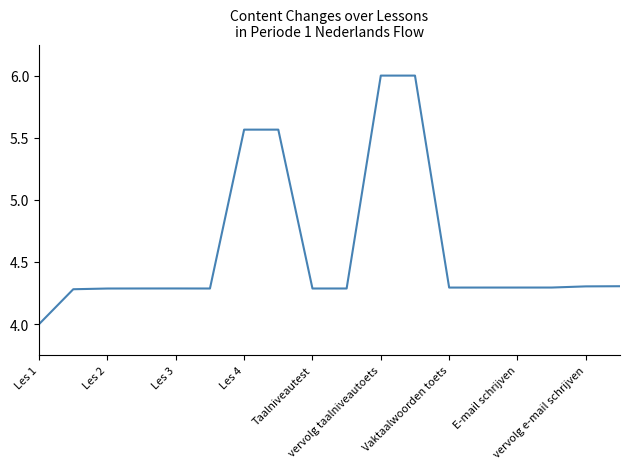

How many lines are shown in the chart?

1